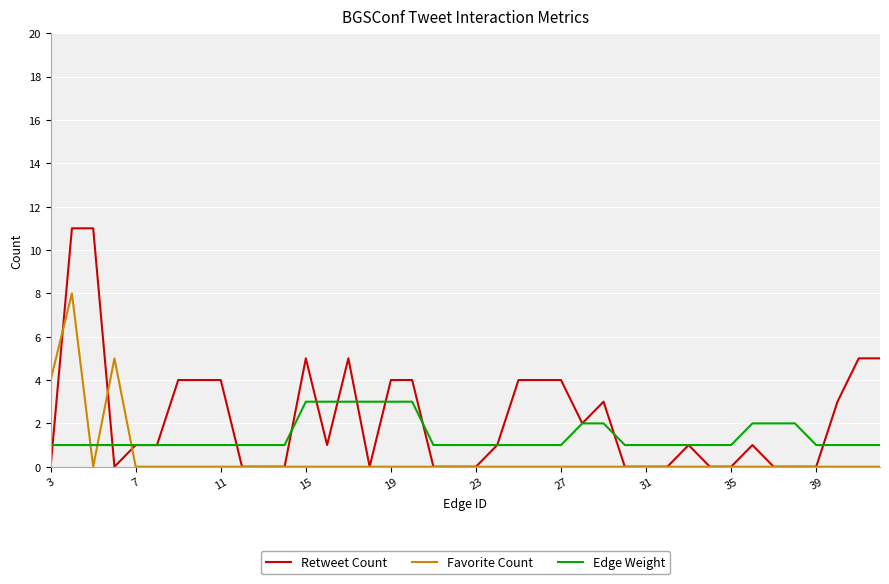

What is the difference between the maximum and minimum values in the Edge Weight series?

2